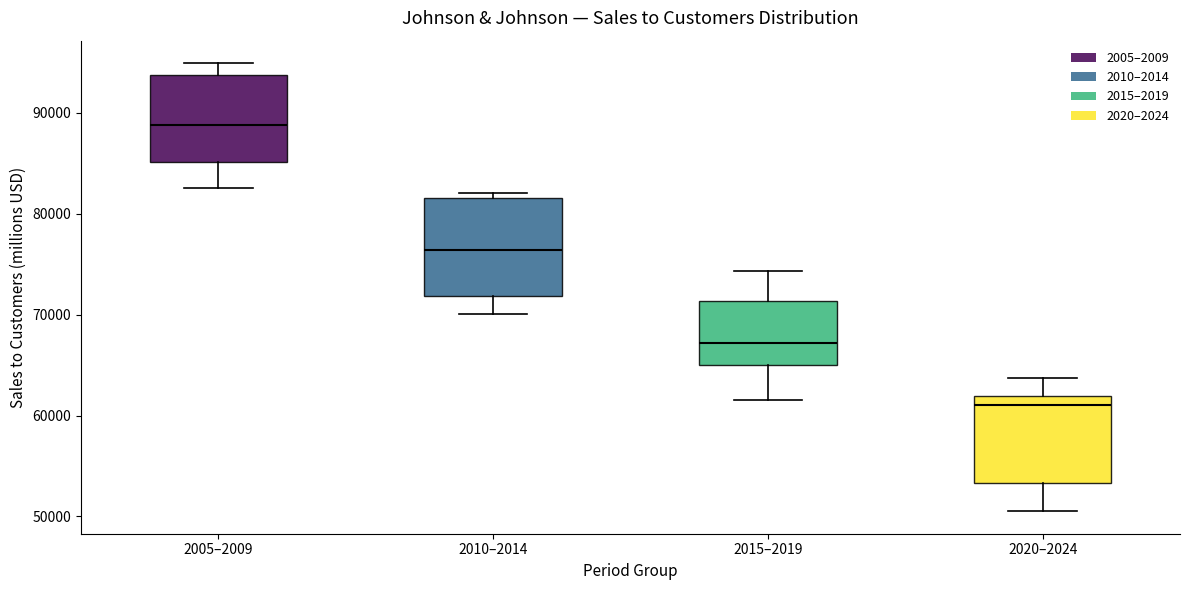

Where does the median line of the box for 2015–2019 sit on the y-axis? The values are not printed on the chart, so give them approximately, as read against the axis.

67000